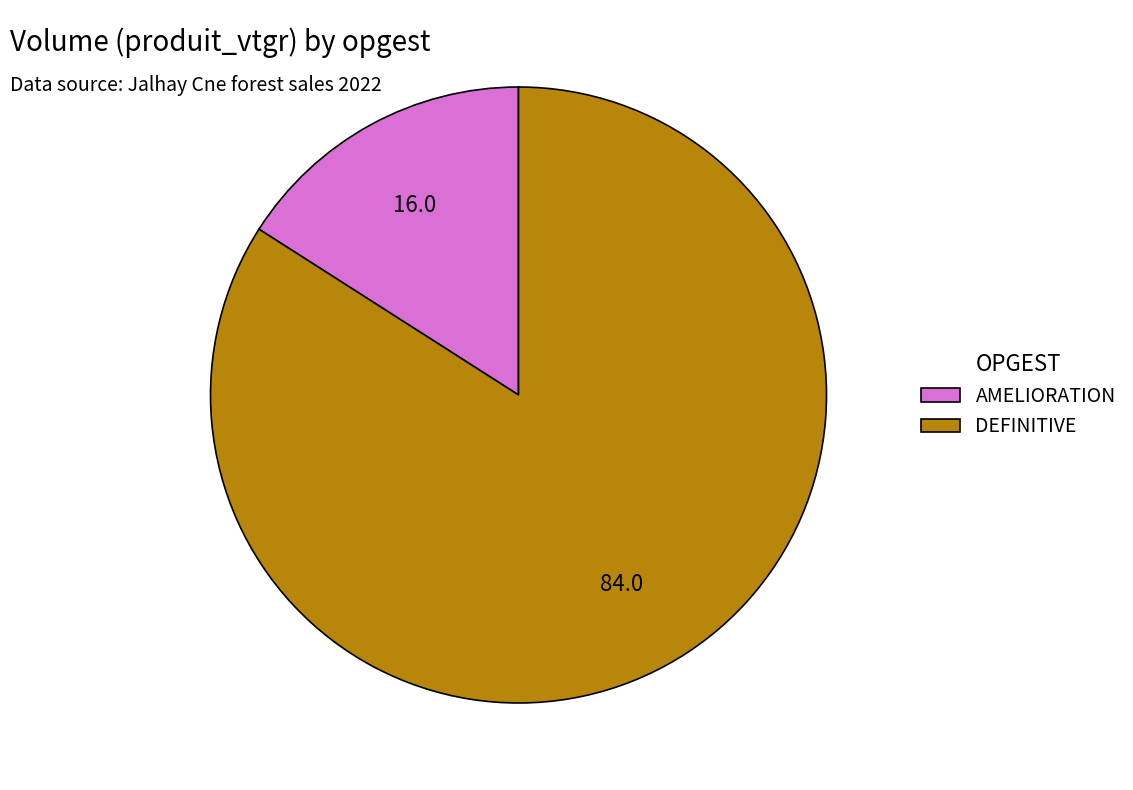

Combined, do DEFINITIVE and AMELIORATION account for over 50%?

Yes